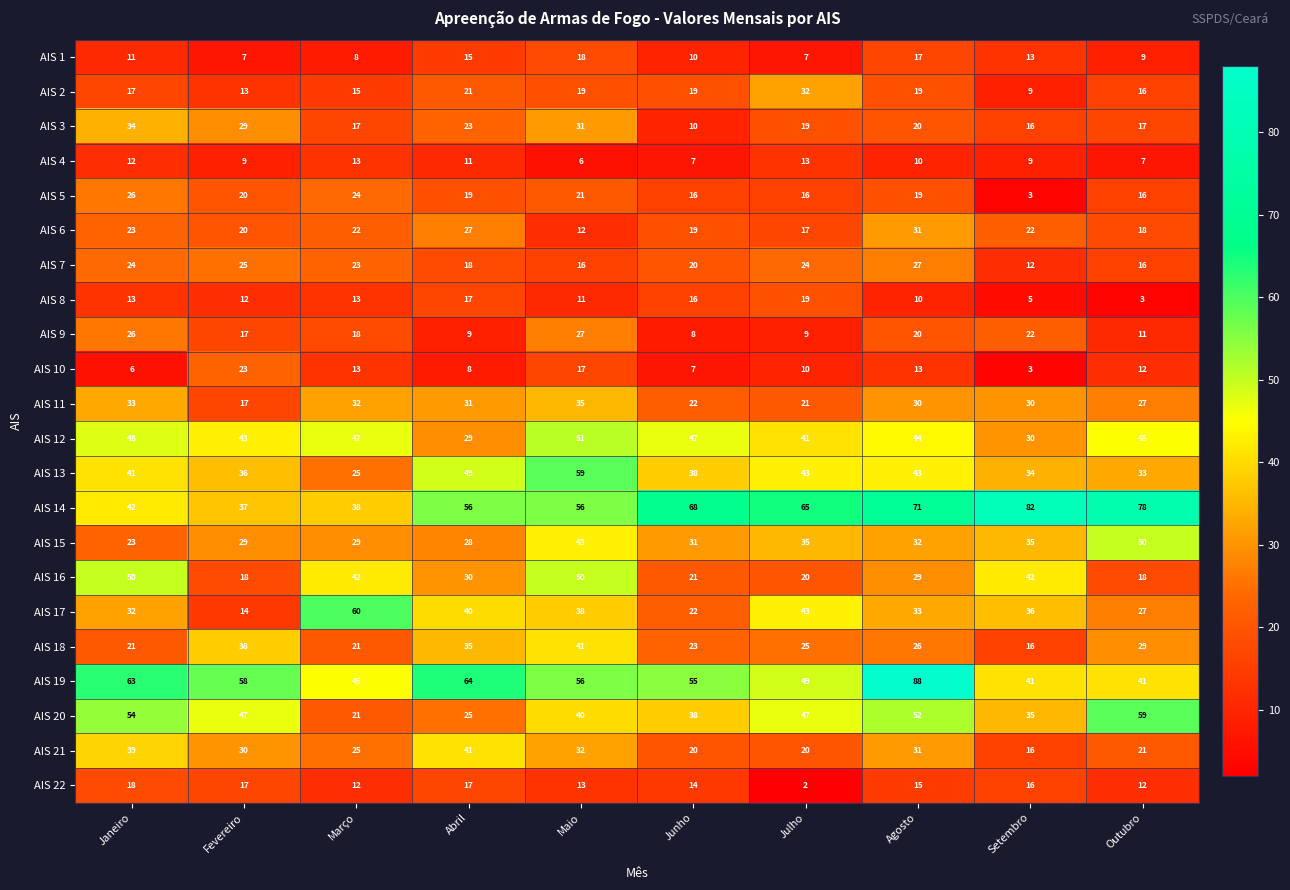

Which series changed the most between Julho and Setembro?

AIS 2